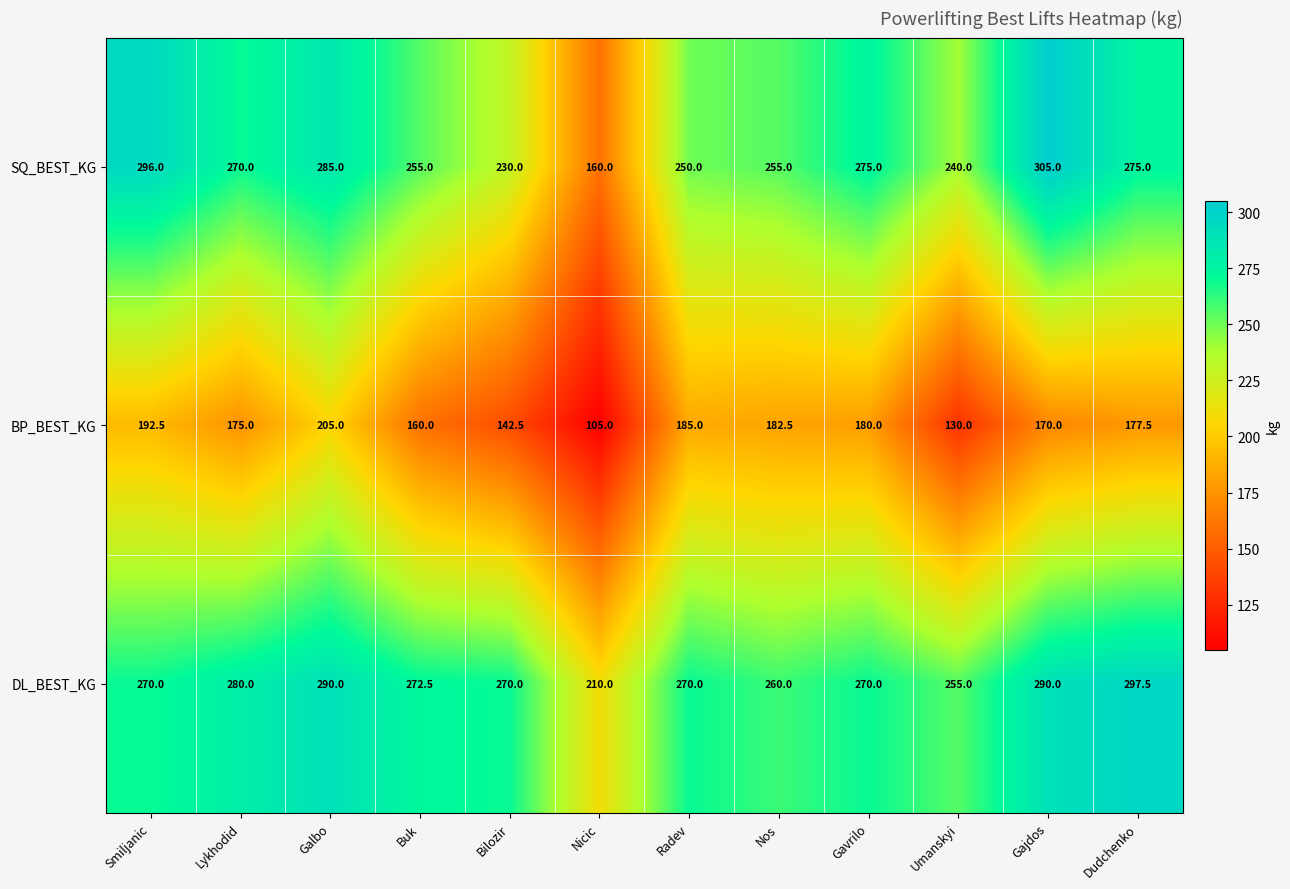

True or false: DL_BEST_KG has a value of 401.1 at Gajdos.

False